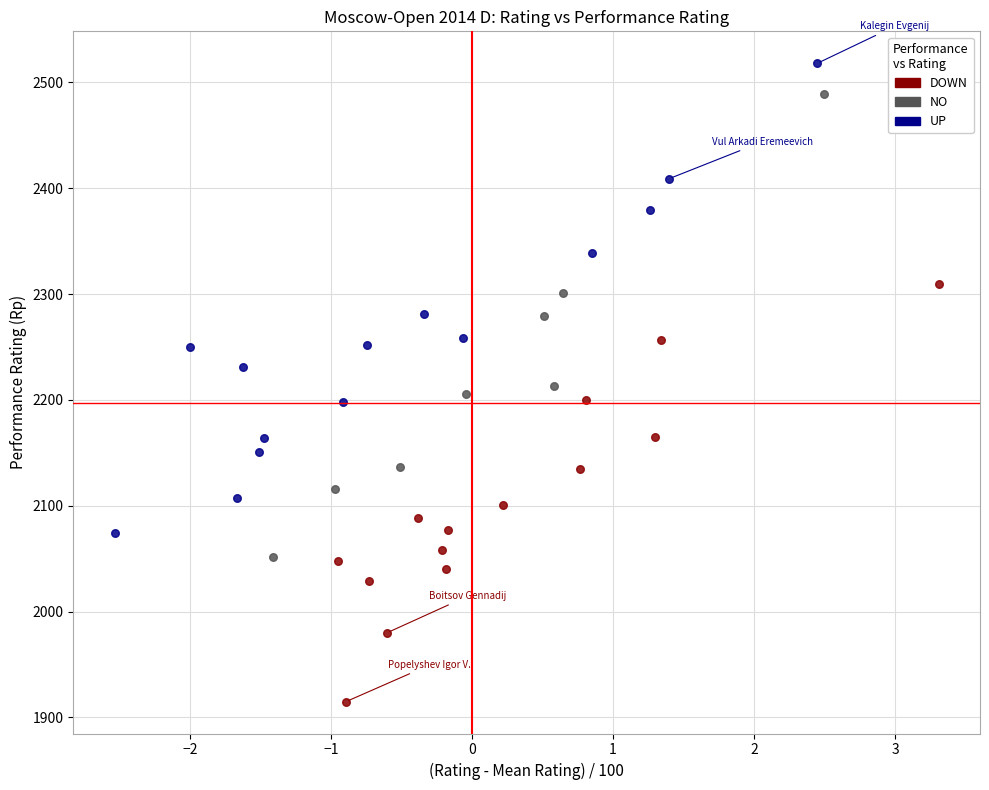

Which series reaches the maximum Y coordinate?

UP